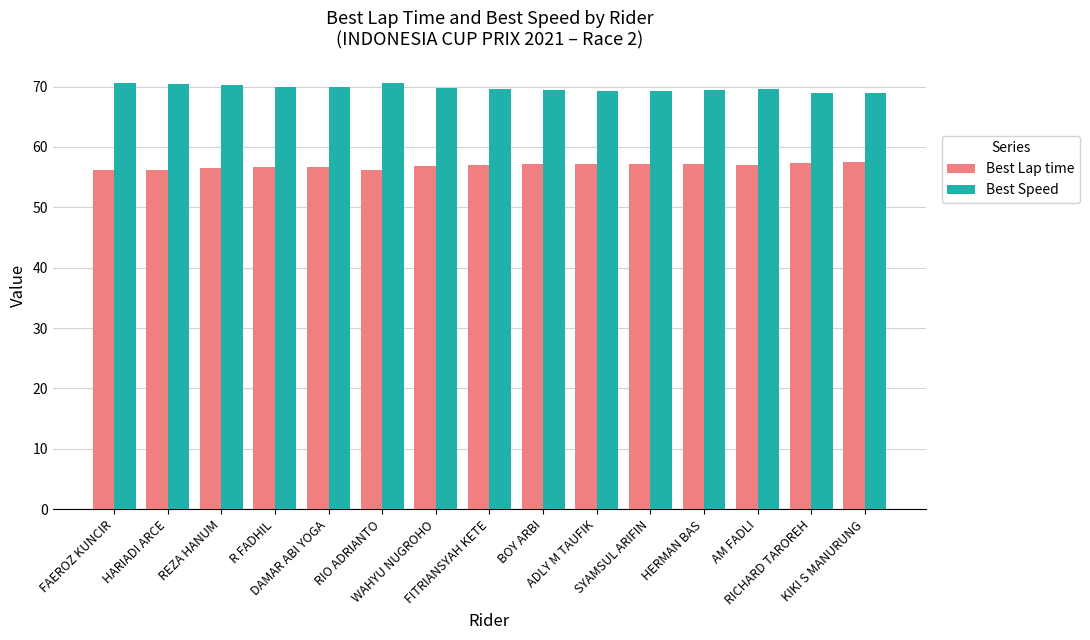

What is the difference between the maximum and minimum values in the Best Lap time series?

1.4